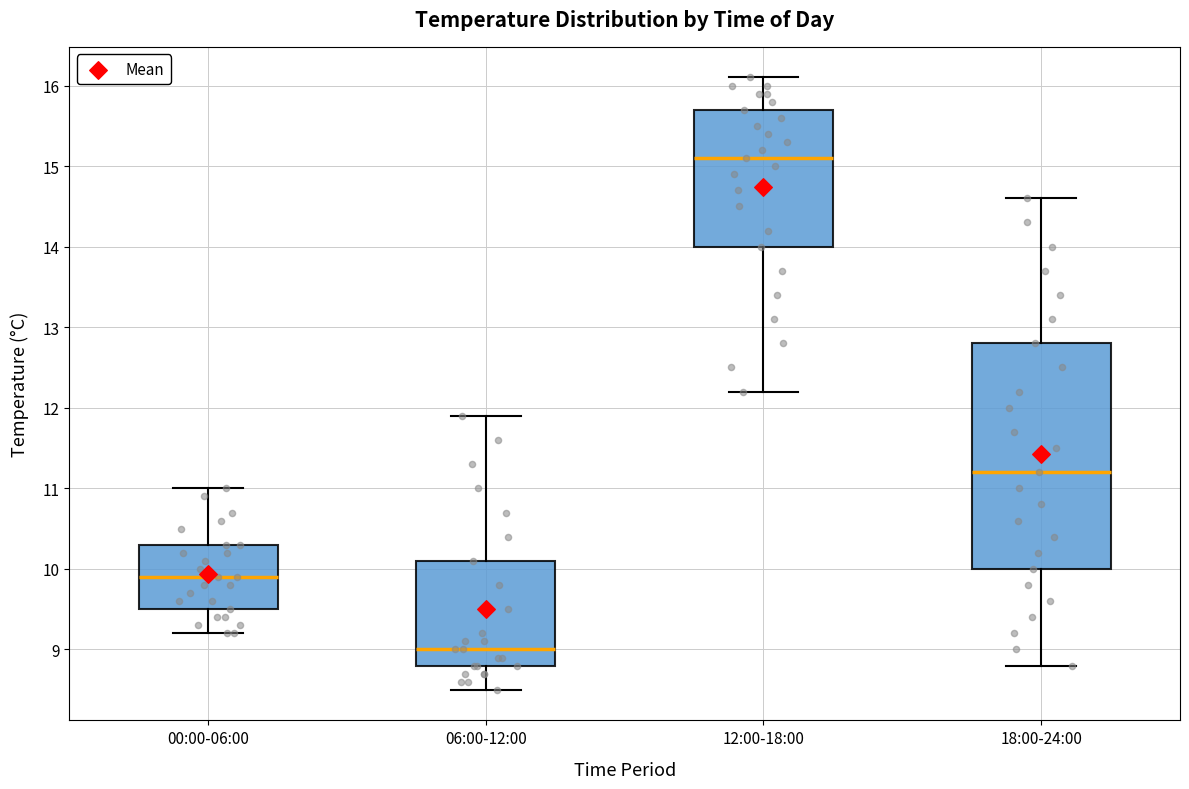

Reading left to right, read every box against the y-axis: the position of its median line, the range the box covers, and the ends of its whiskers. The values are not printed on the chart, so give them approximately, as read against the axis.

00:00-06:00: median 9.9, box 9.5 to 10.3, whiskers 9.2 to 11.0
06:00-12:00: median 9.0, box 8.8 to 10.1, whiskers 8.5 to 11.9
12:00-18:00: median 15.1, box 14.0 to 15.7, whiskers 12.2 to 16.1
18:00-24:00: median 11.2, box 10.0 to 12.8, whiskers 8.8 to 14.6